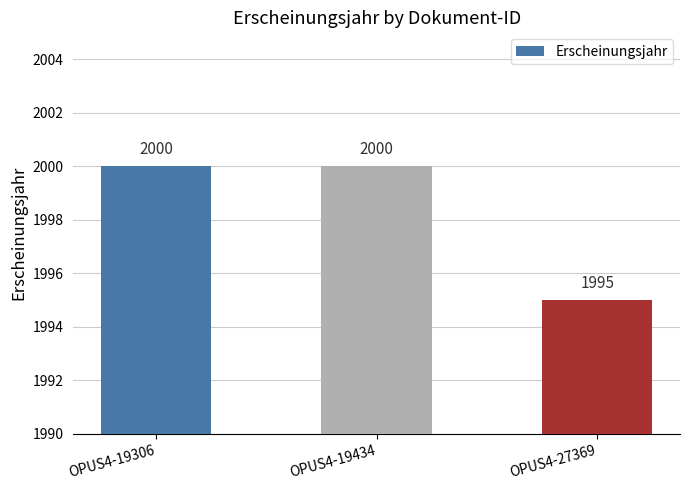

Which label corresponds to the smallest value in the chart?

OPUS4-27369